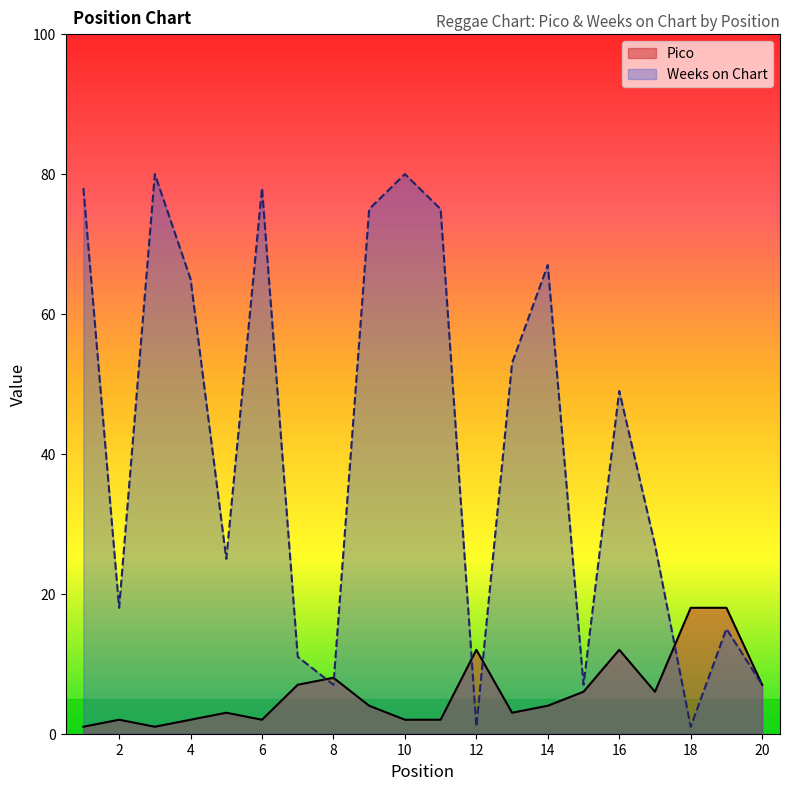

At how many categories does at least one series exceed 63?

8